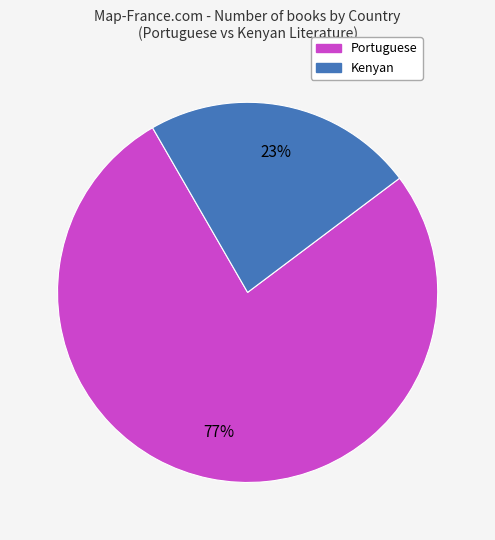

To the nearest percent, what percentage of the pie is Portuguese?

77%